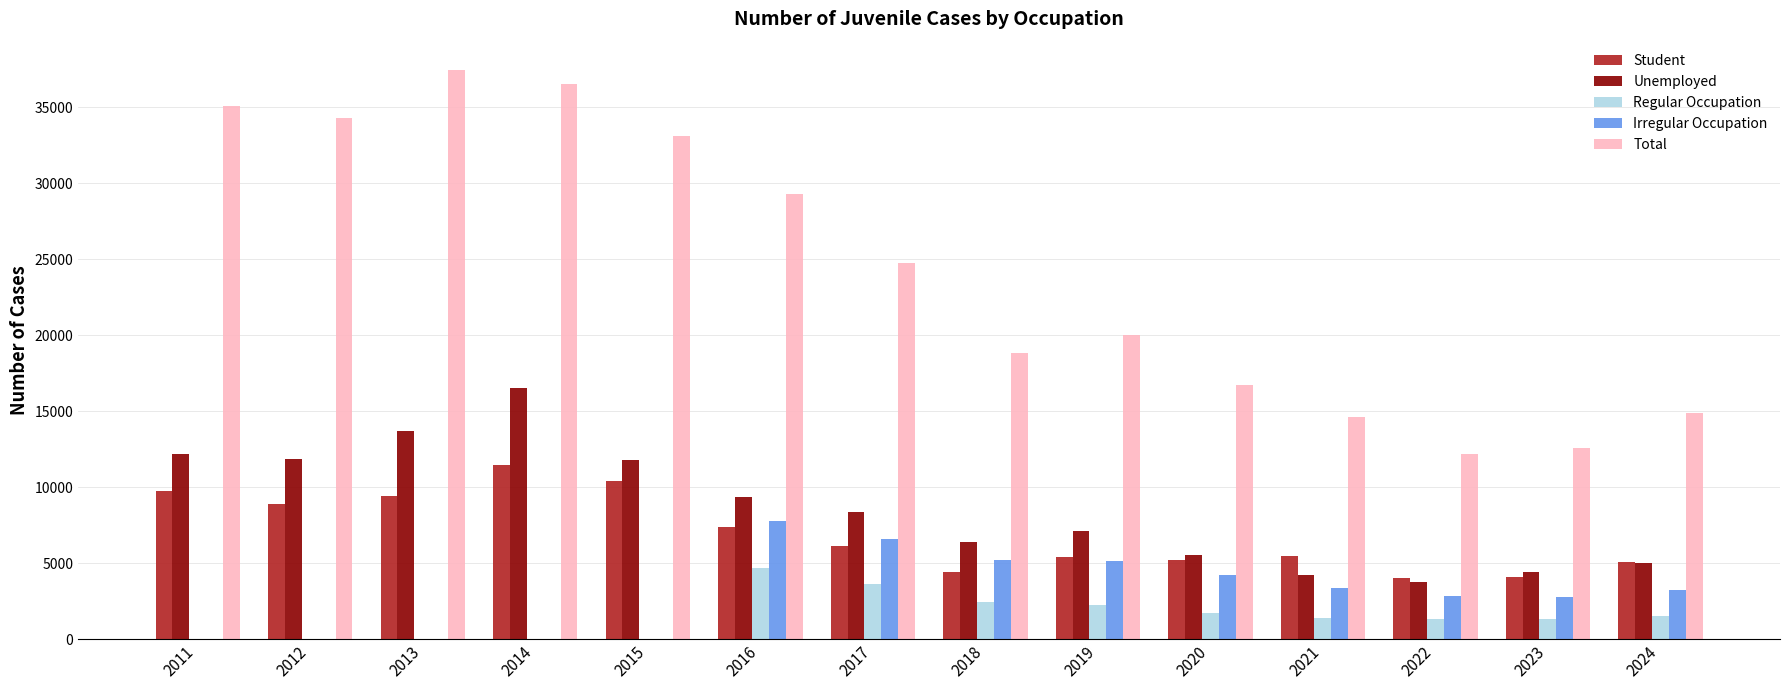

What is the value of the Regular Occupation bar at the 7th from the left?

3616.0